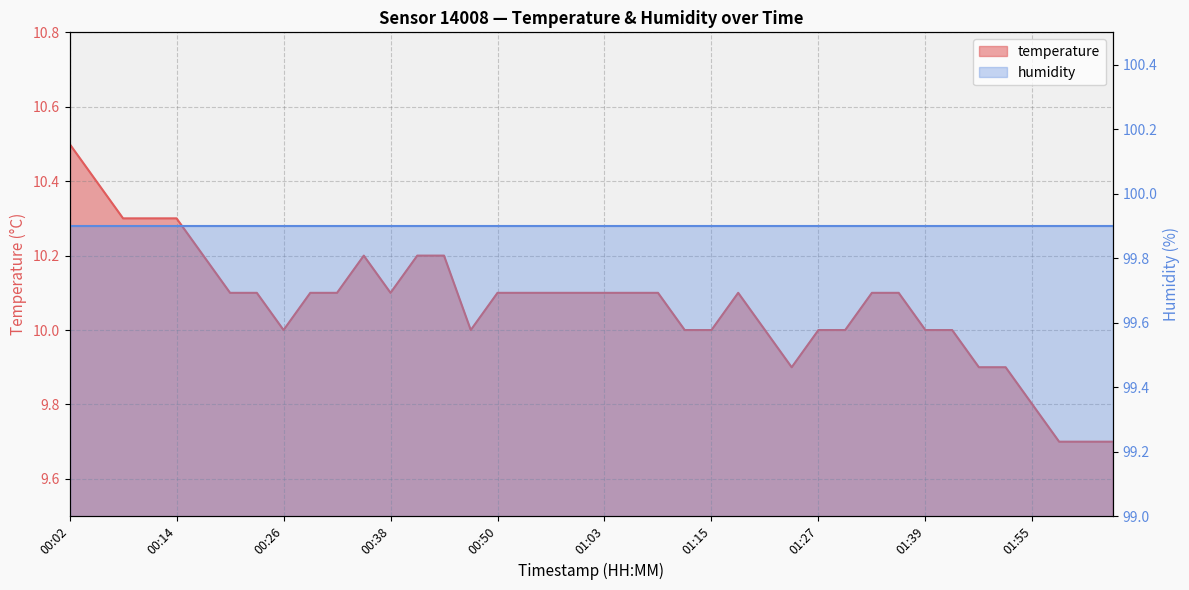

How many values exceed 10?

24